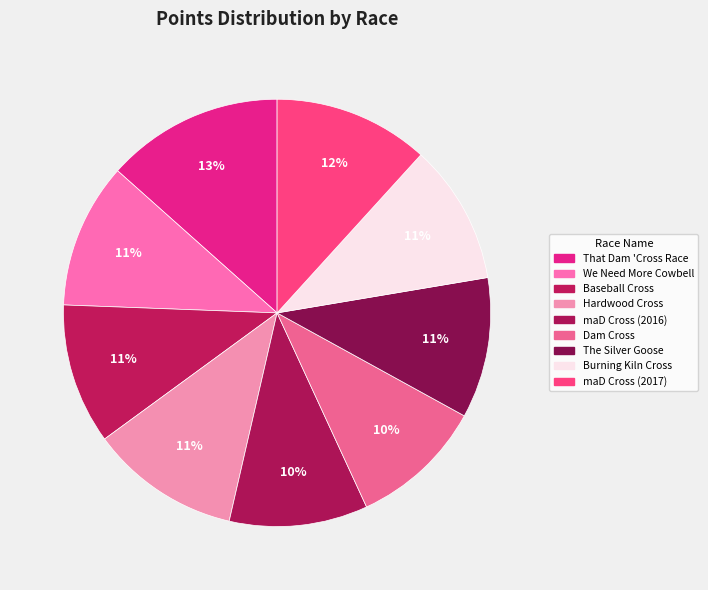

To the nearest percent, what portion does Hardwood Cross represent?

11%